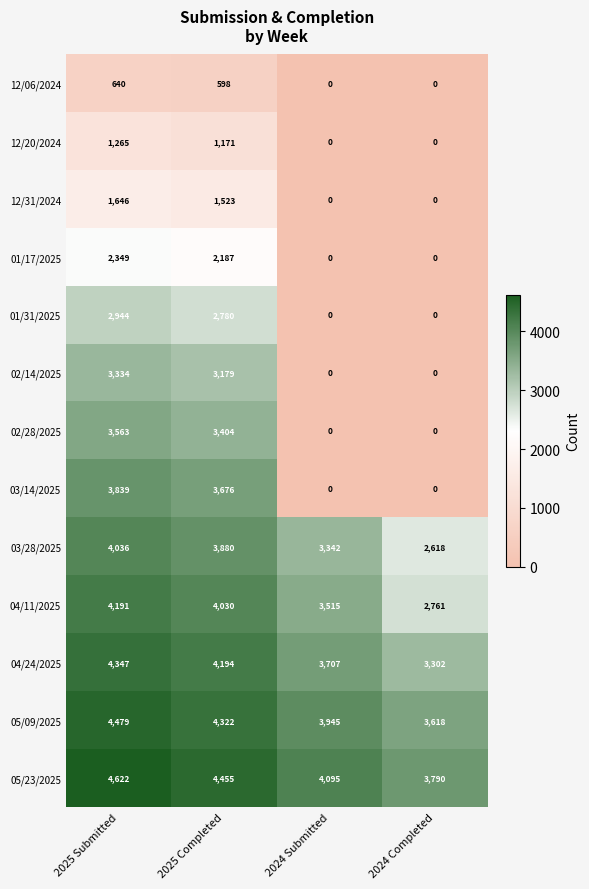

Which series has the largest total across all categories?

05/23/2025